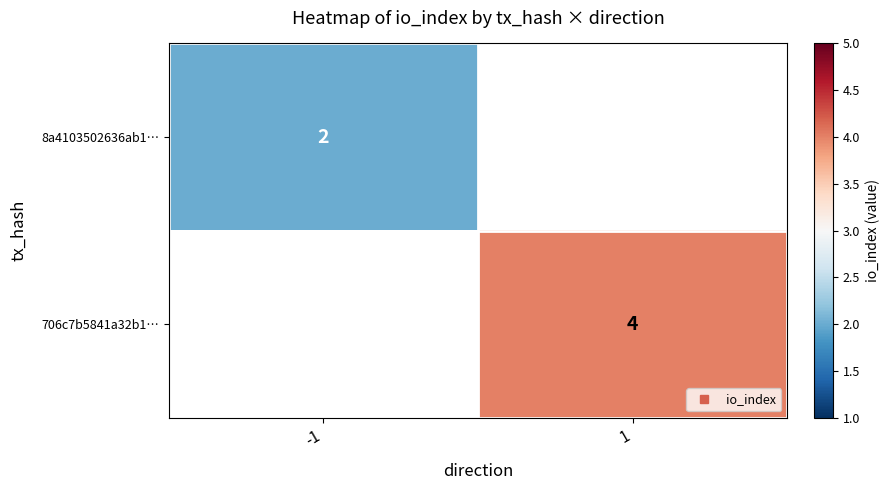

What is the minimum value for 8a4103502636ab1…?

2.0